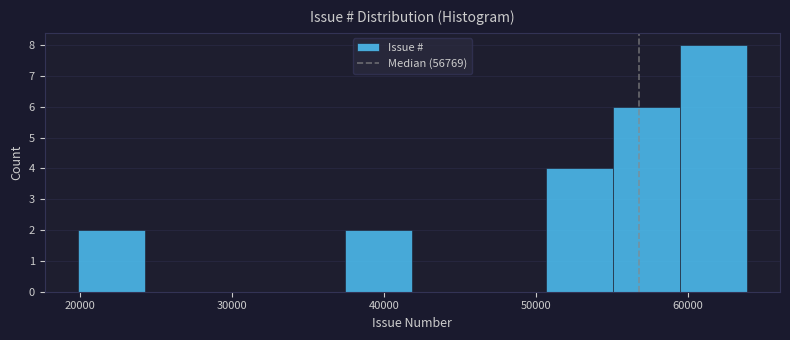

Reading left to right, list every bar in this chart as the range it spans on the x-axis followed by its height. Neither the bar edges nor the heights are printed on the chart, so give them approximately, as read against the axes.

20000 to 24000: 2
24000 to 29000: 0
29000 to 33000: 0
33000 to 37000: 0
37000 to 42000: 2
42000 to 46000: 0
46000 to 51000: 0
51000 to 55000: 4
55000 to 59000: 6
59000 to 64000: 8